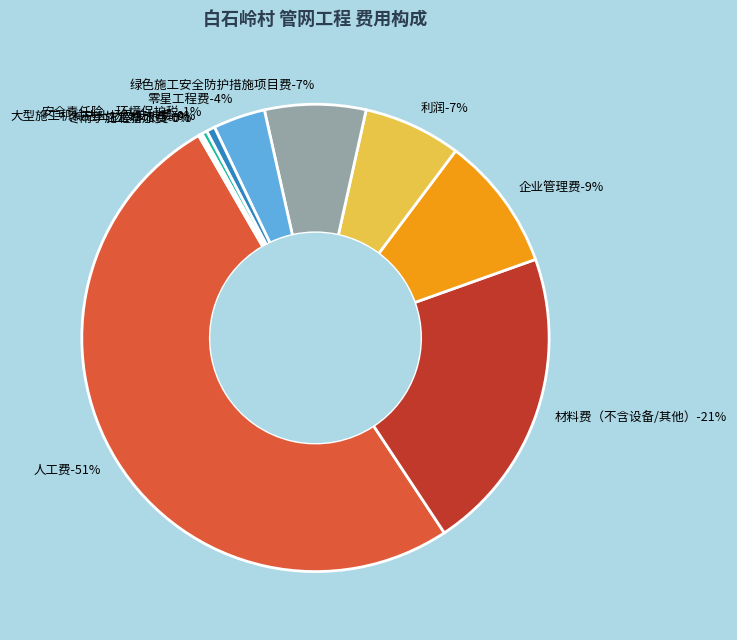

Is 材料费（不含设备/其他） the majority of the pie?

No